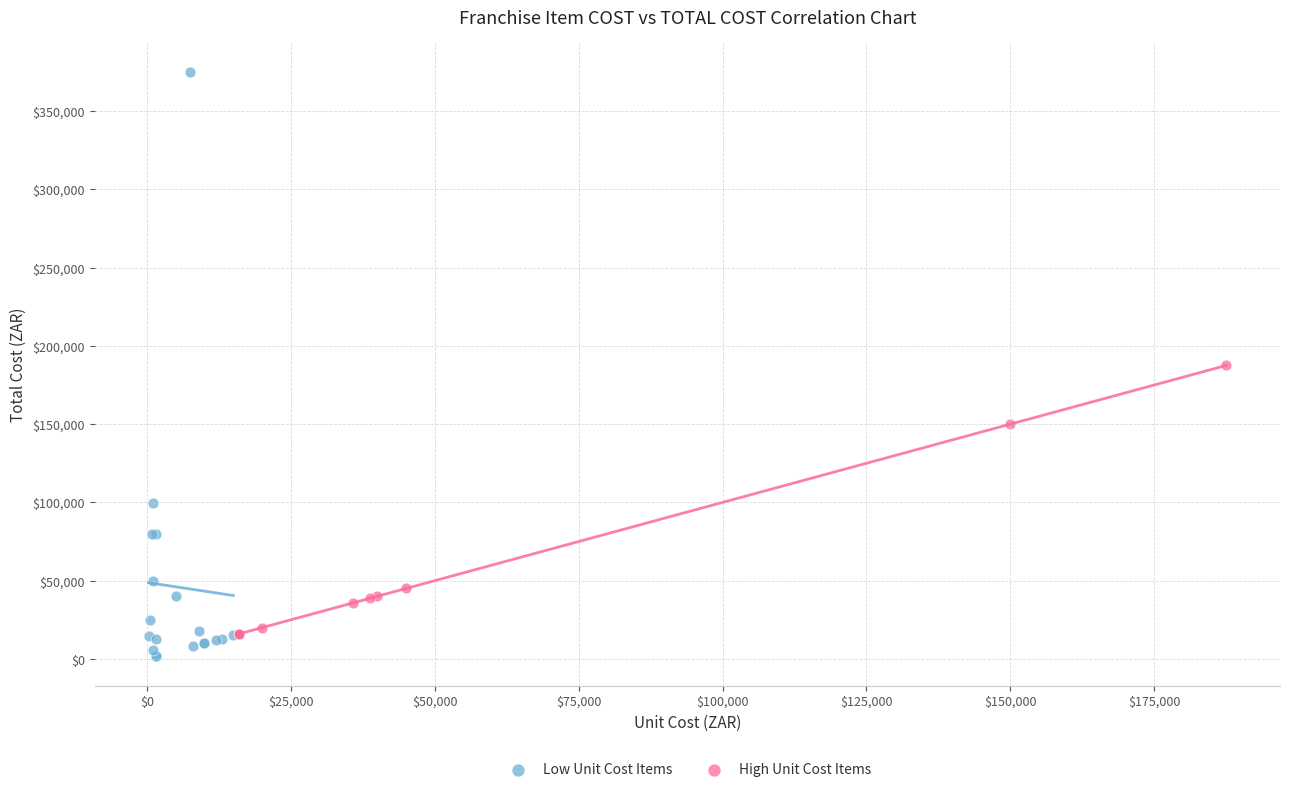

Which series has the largest Y range (max minus min)?

Low Unit Cost Items